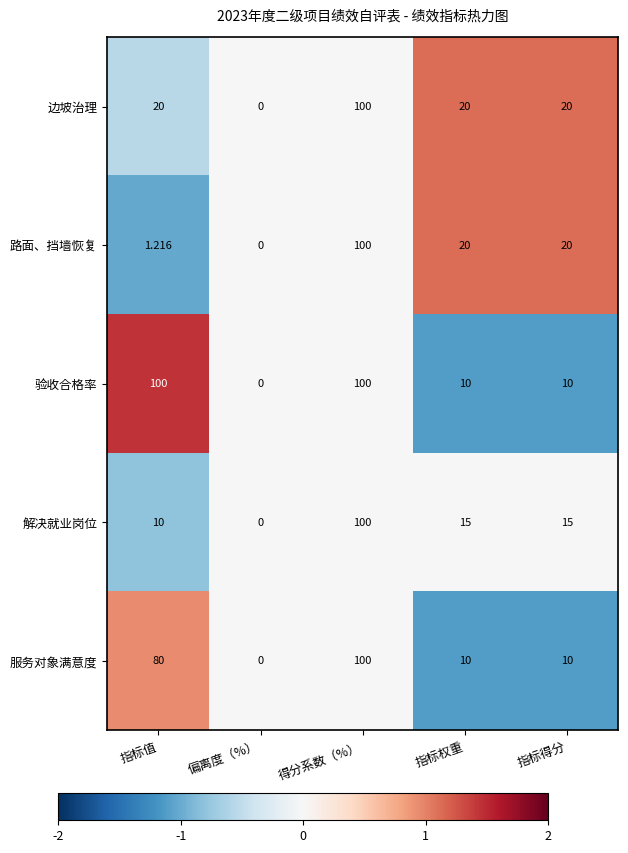

At 指标值, list the series in order from smallest to largest.

路面、挡墙恢复, 解决就业岗位, 边坡治理, 服务对象满意度, 验收合格率